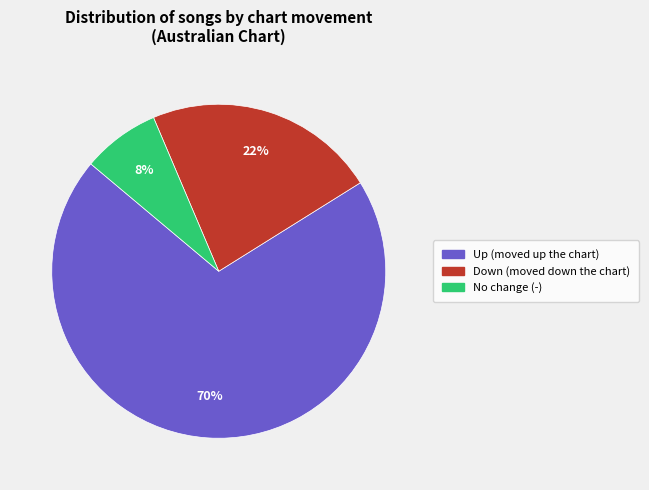

To the nearest percent, what is the average slice percentage?

33%